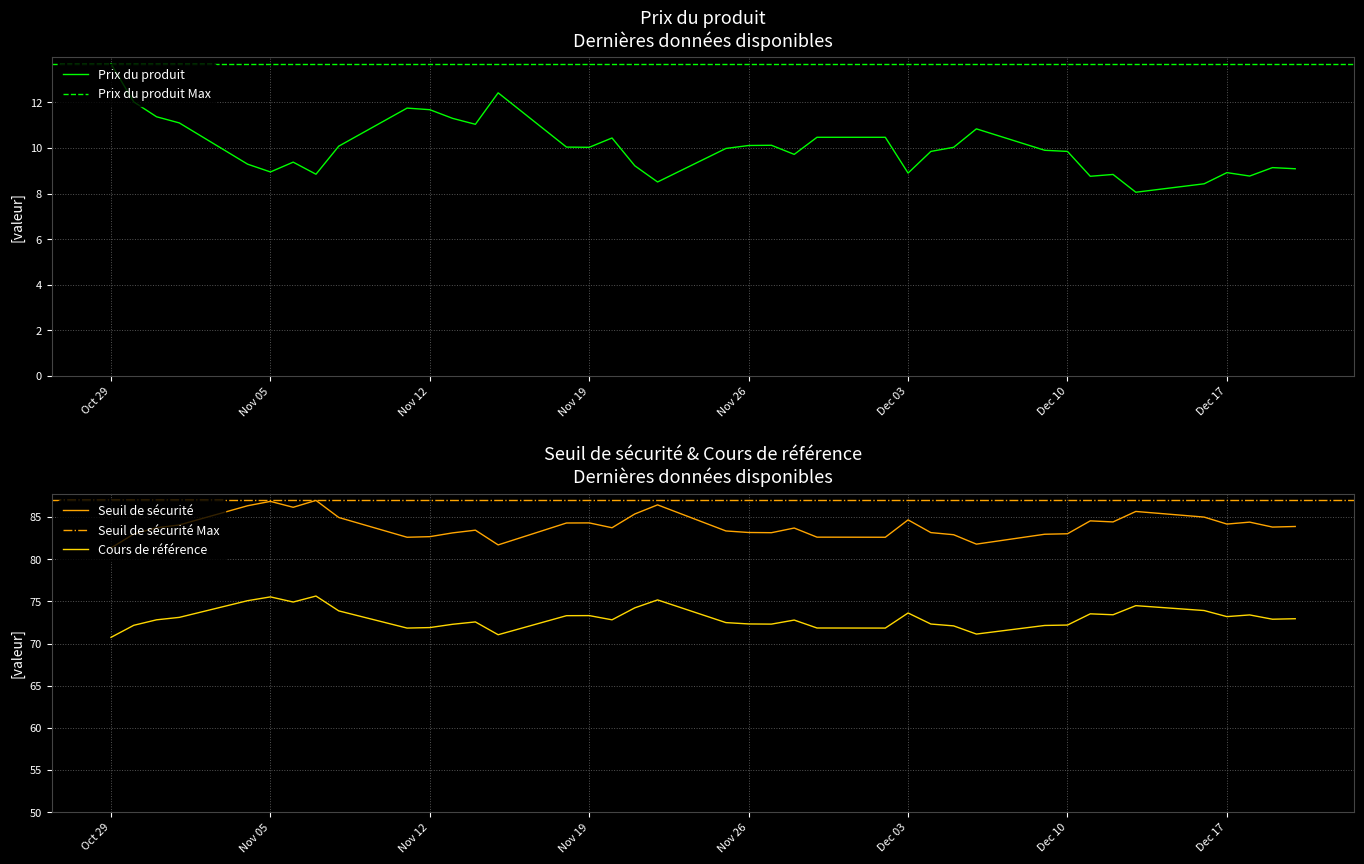

What is the maximum value for Prix du produit?

13.7